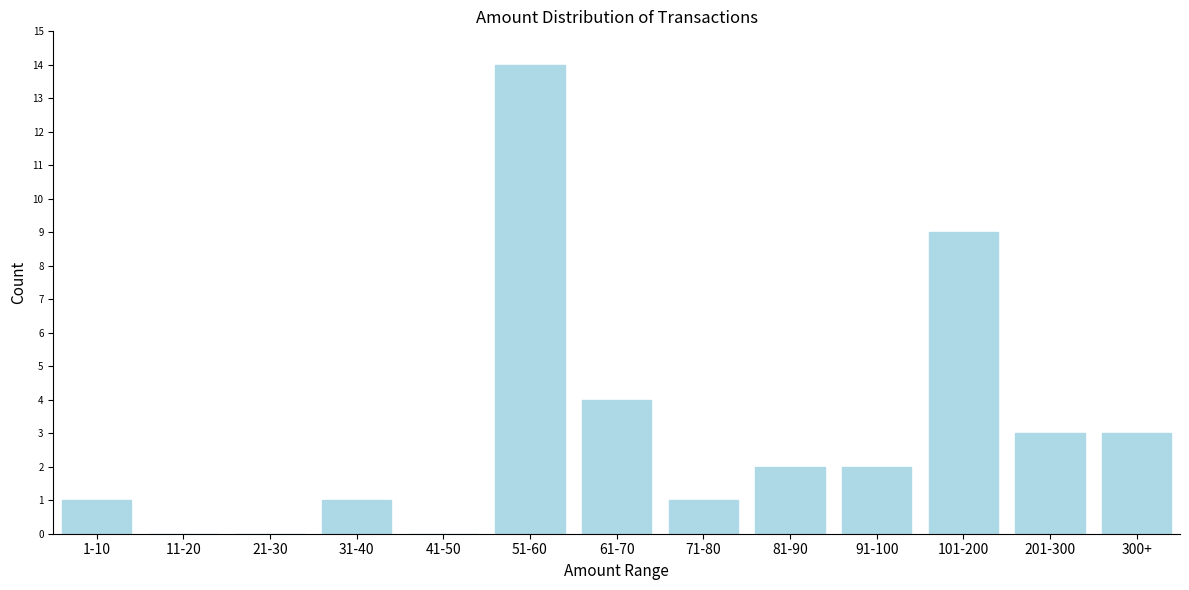

Reading left to right, what are all the values shown in this chart?

1-10=1	11-20=0	21-30=0	31-40=1	41-50=0	51-60=14	61-70=4	71-80=1	81-90=2	91-100=2	101-200=9	201-300=3	300+=3